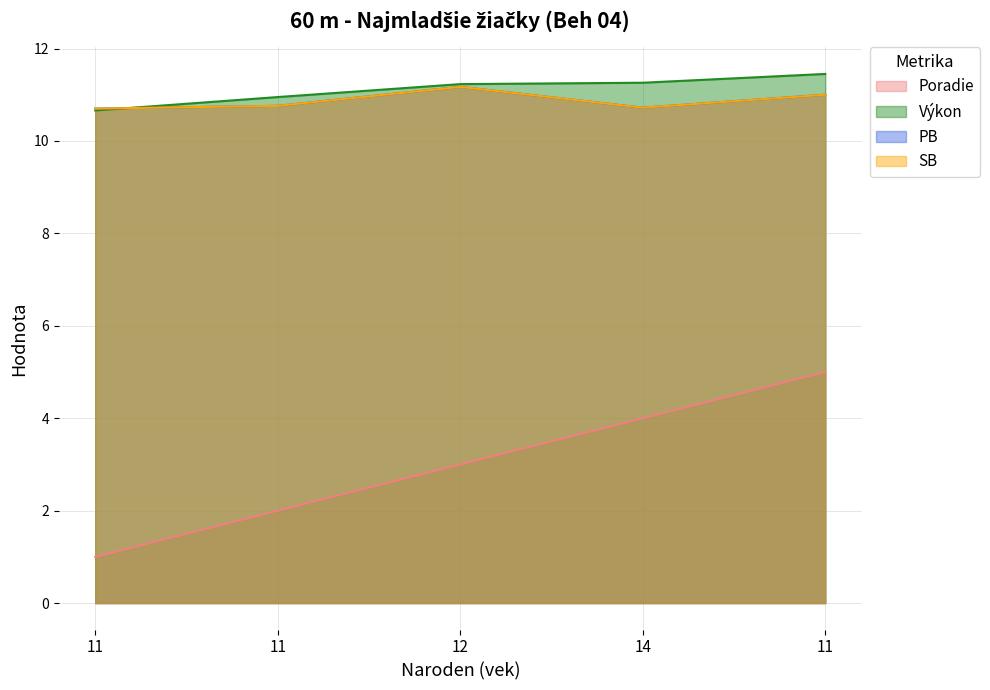

The value of Poradie at 11 is 5.0. True or false?

True